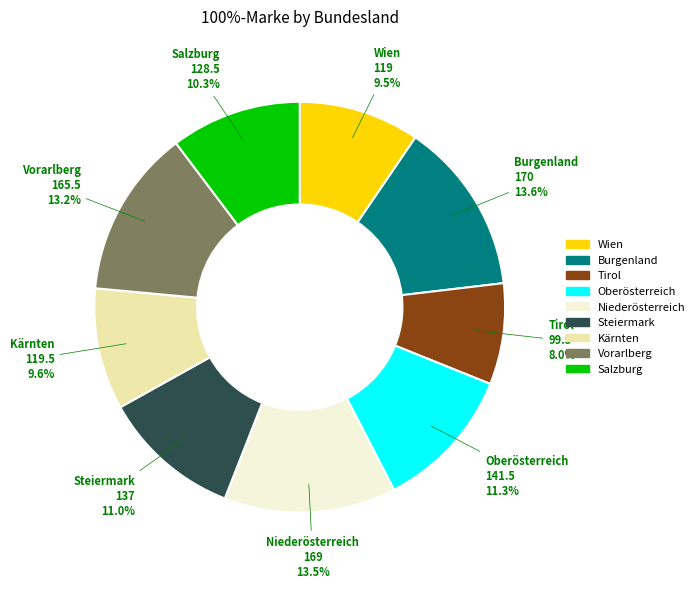

Combined, what portion of the pie is Niederösterreich and Wien?

23.0%